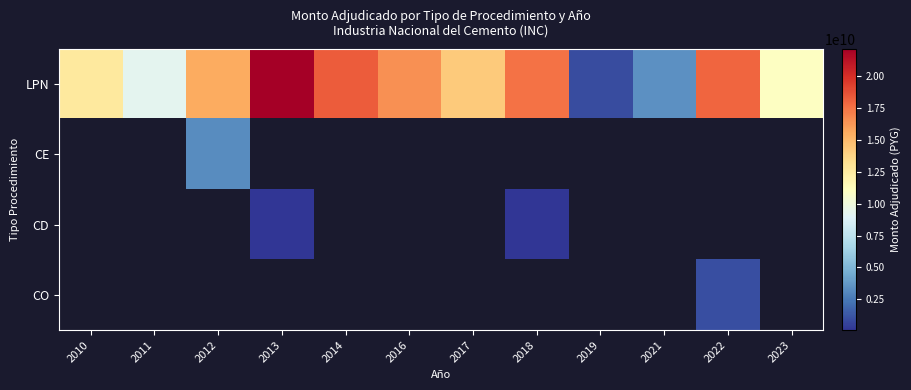

Count the number of categories in the chart.

12